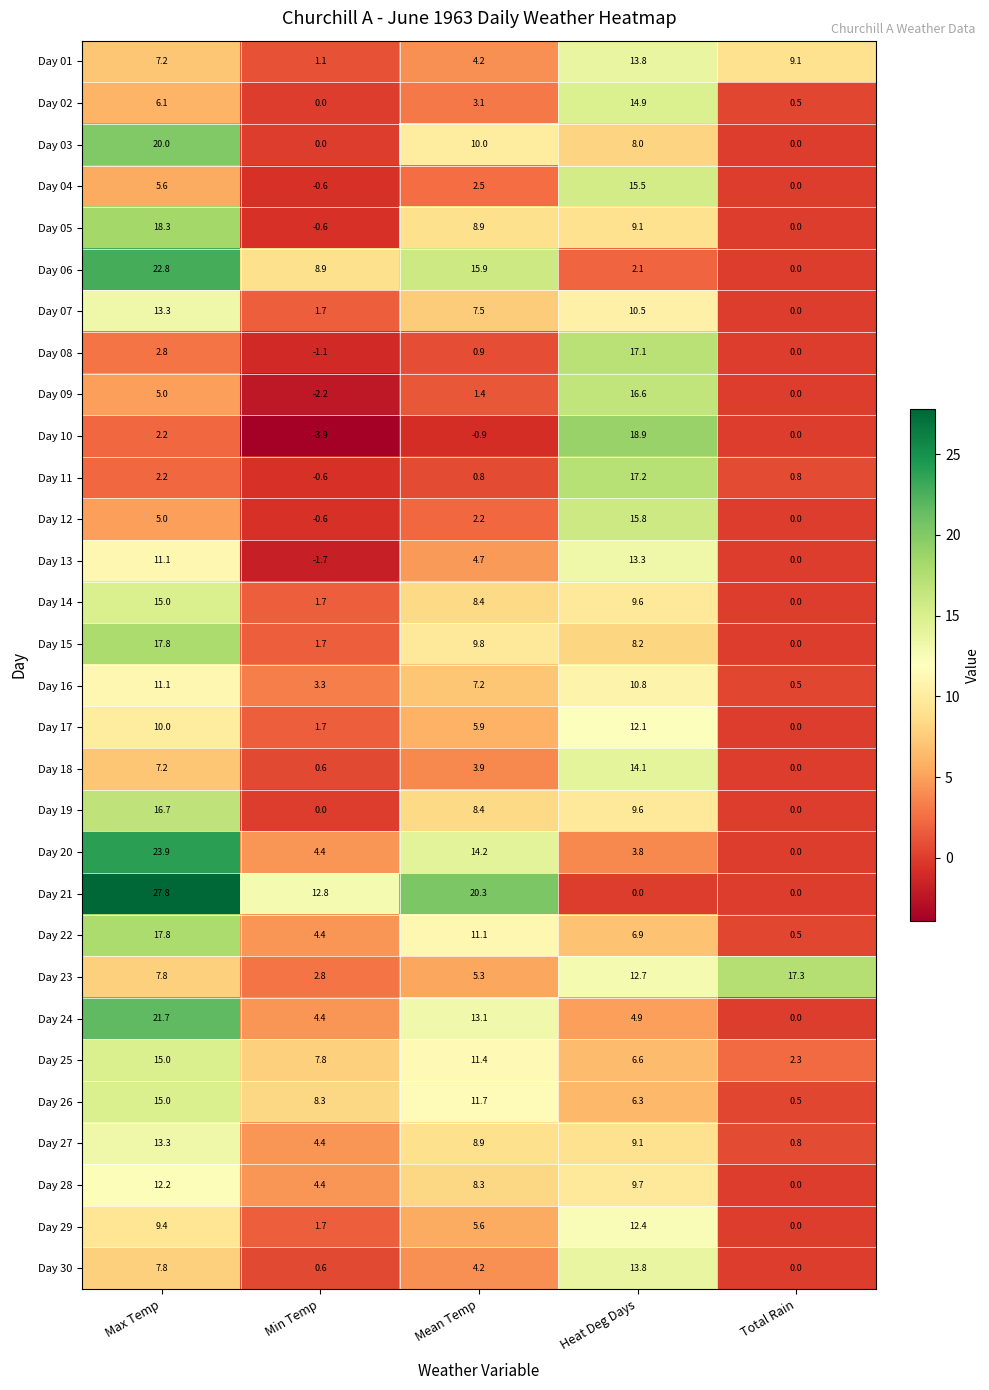

Where is Day 16 nearest to the value 5?

Min Temp